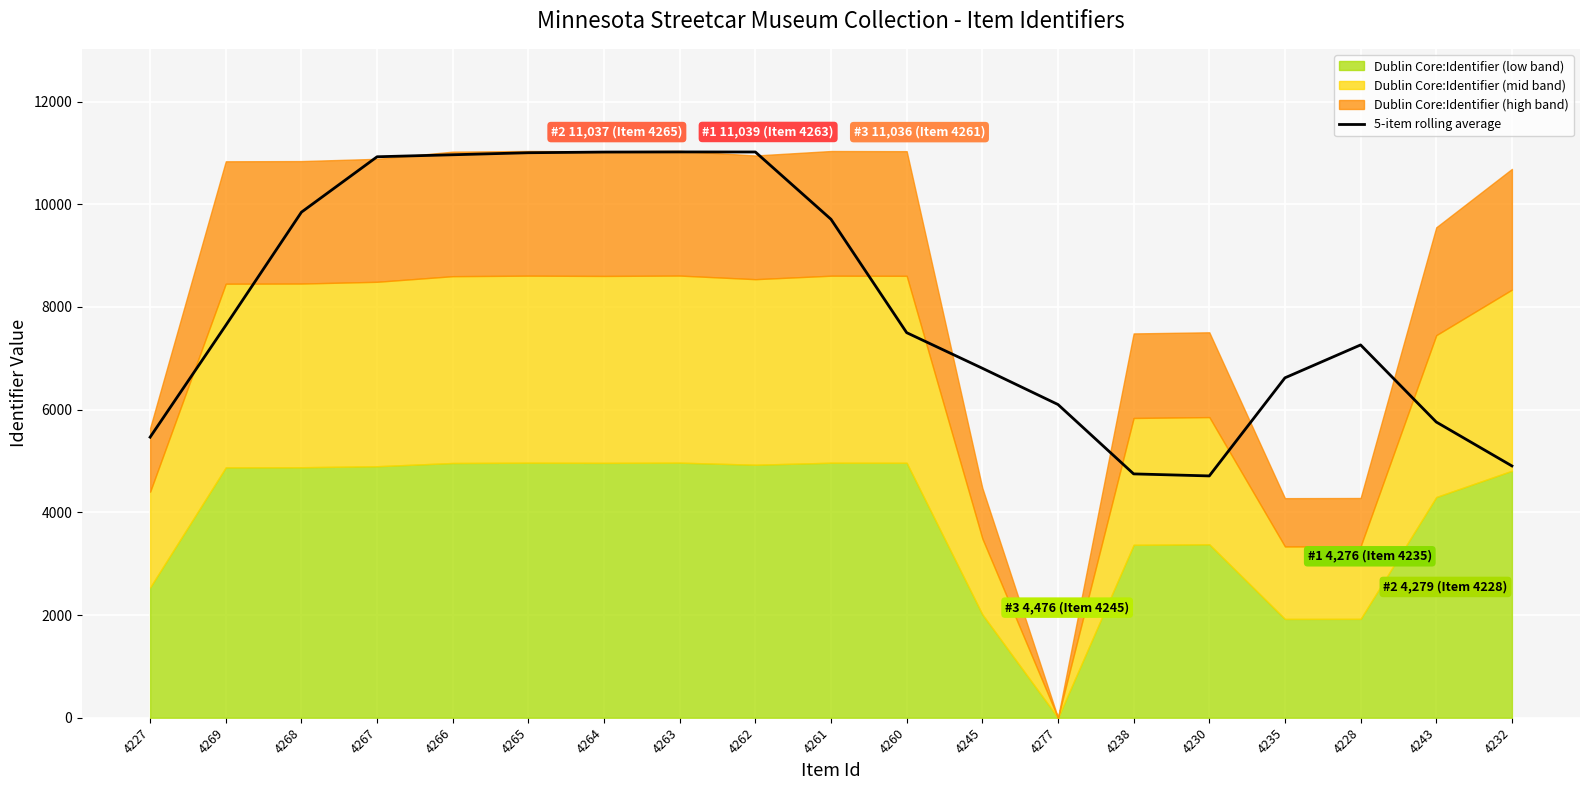

Reading left to right, extract all data points from this chart.

5463.8	7640.6	9845.4	10924.2	10963.0	11002.8	11015.8	11018.2	11017.4	9706.6	7498.8	6805.8	6099.8	4748.4	4709.0	6619.2	7260.0	5758.8	4903.6